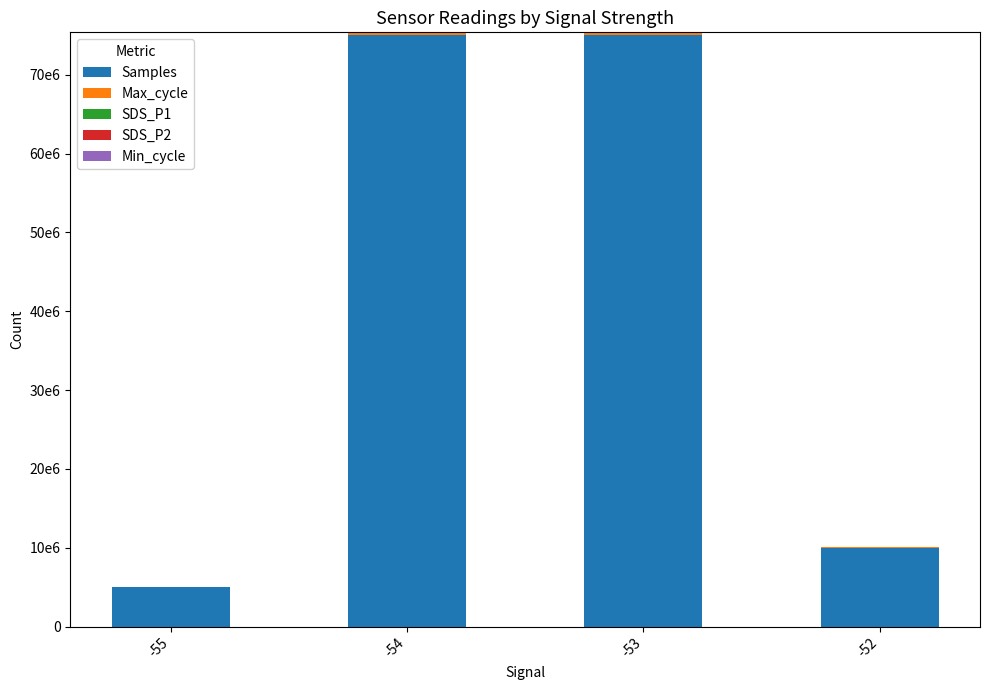

Between -53 and -52, which series saw the biggest shift?

Samples